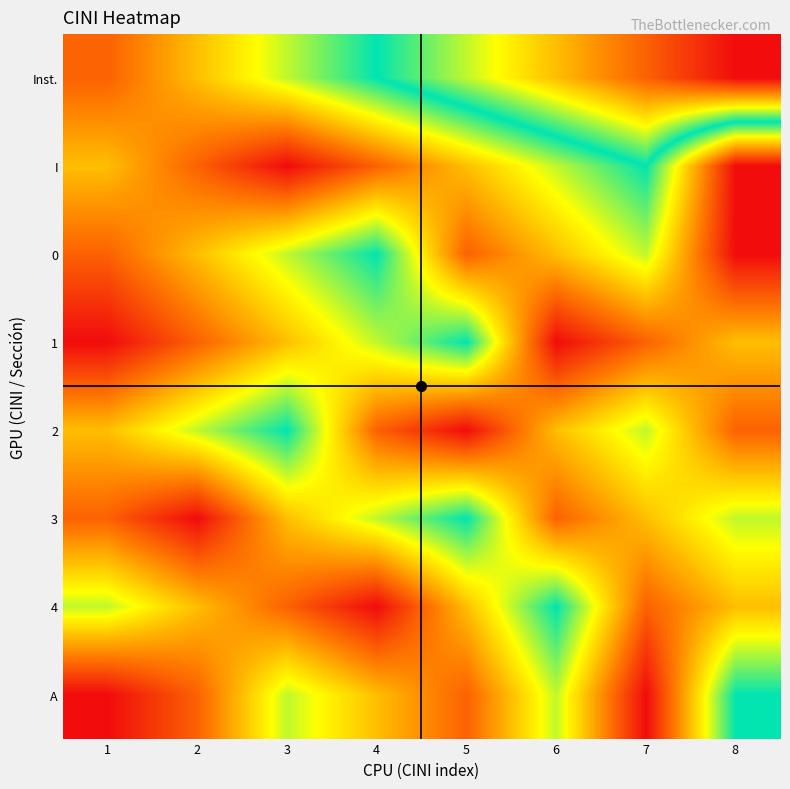

How many series are shown in this chart?

8